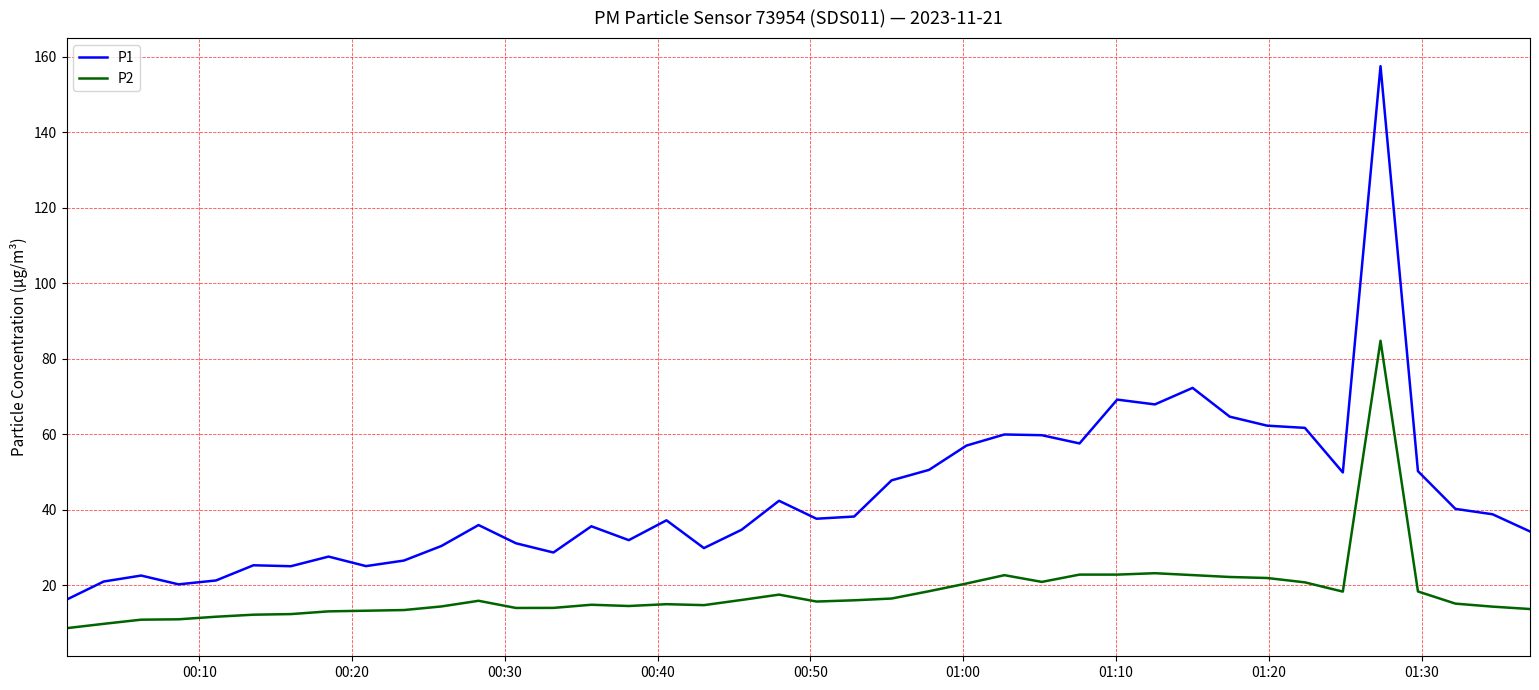

Which series has the largest range (max minus min)?

P1